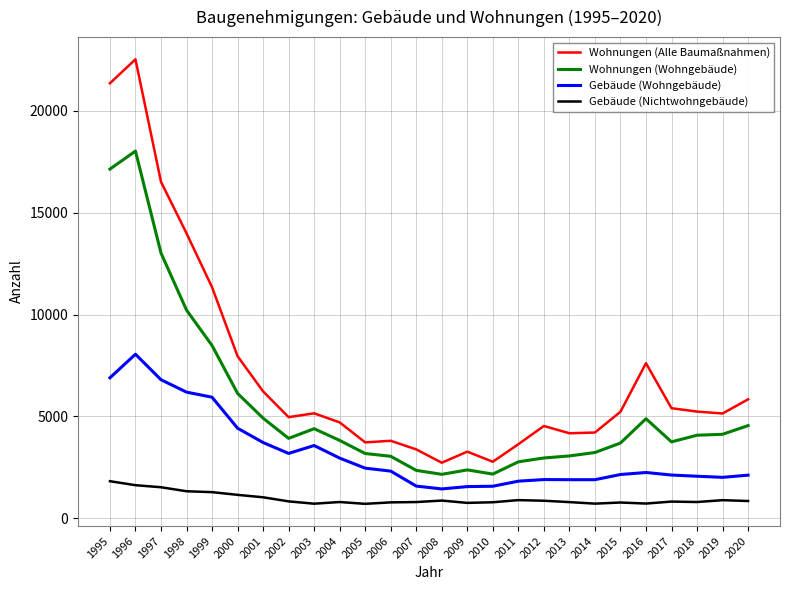

What is the greatest value displayed?

22530